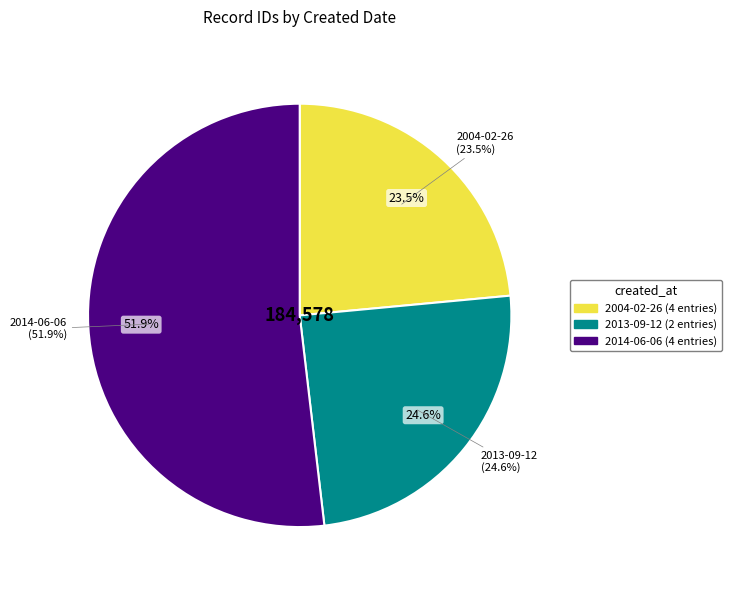

Between 2014-06-06 and 2013-09-12, which is larger?

2014-06-06